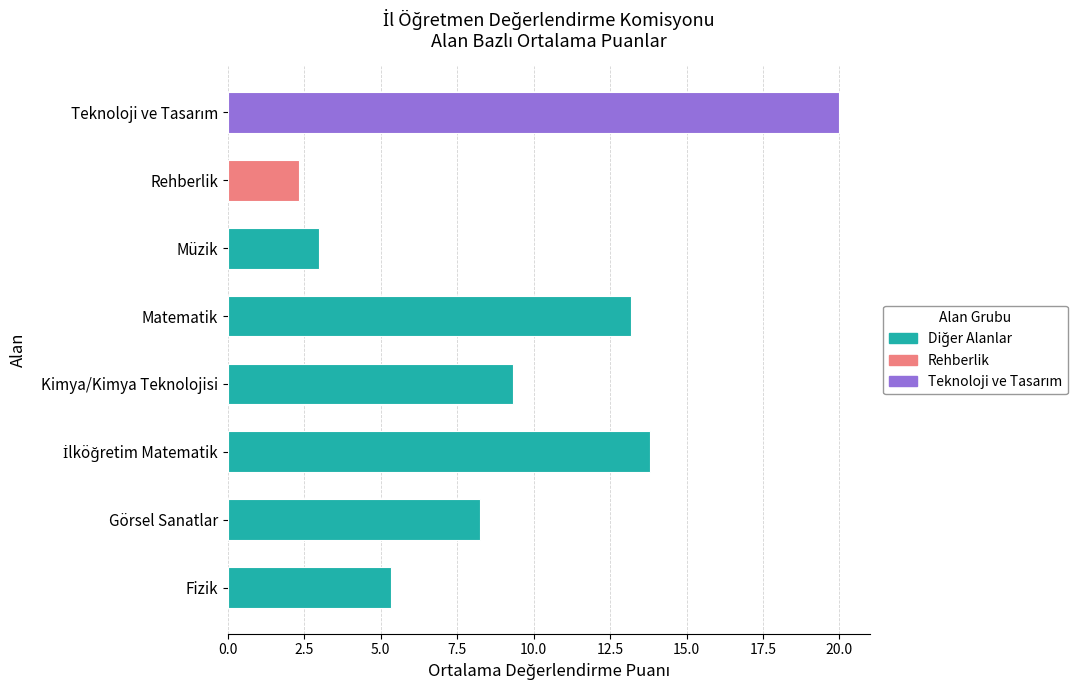

What is the difference between the maximum and minimum values?

17.7